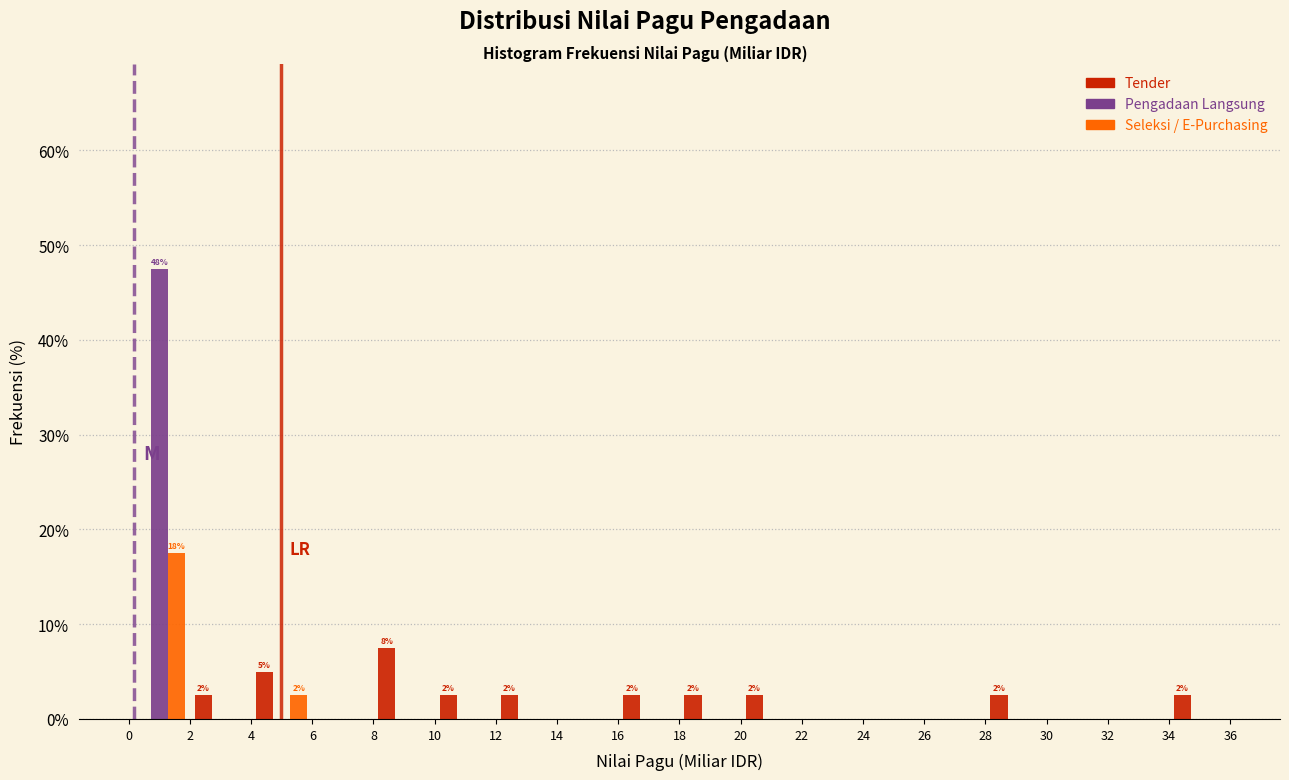

In the Seleksi / E-Purchasing series, which range on the x-axis has the tallest bar?

0 to 2